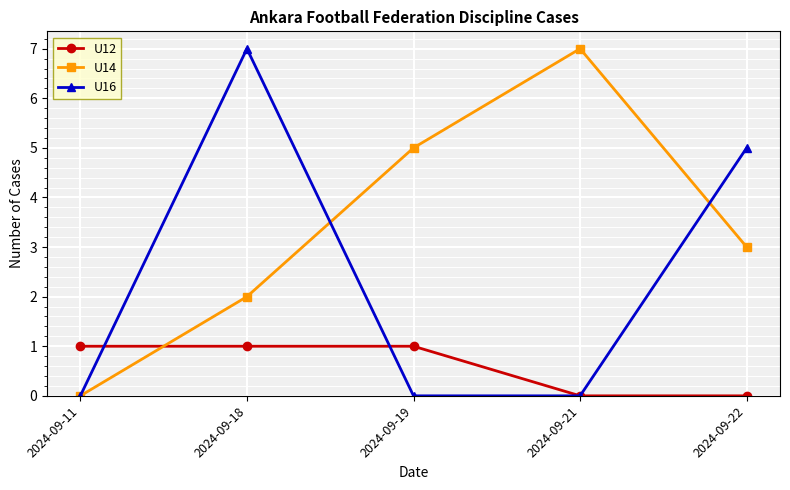

What is the difference between the maximum and minimum values in the U16 series?

7